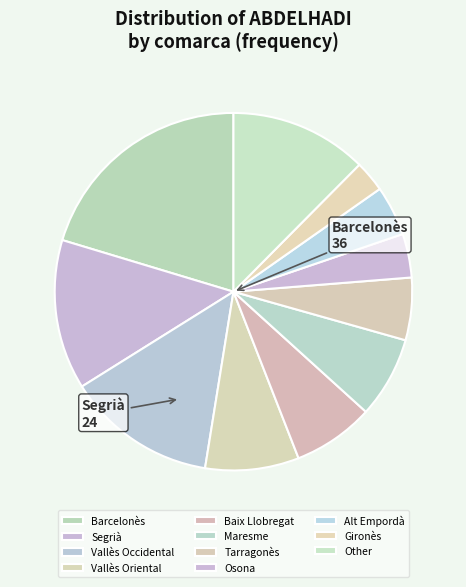

How many slices are in this pie chart?

11